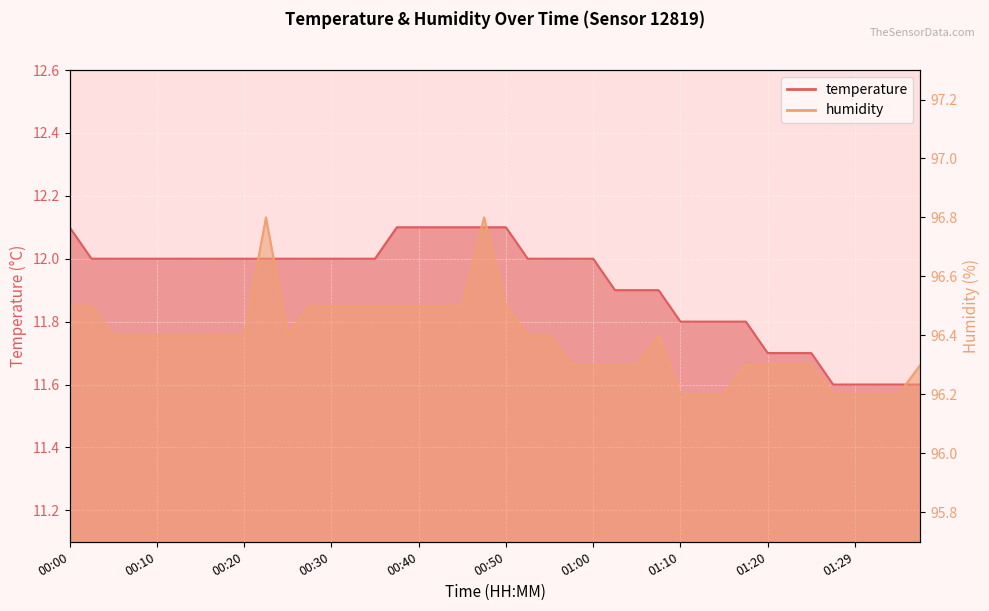

Reading right to left, transcribe all the data shown in this chart.

temperature: 01:37=11.6	01:34=11.6	01:32=11.6	01:29=11.6	01:27=11.6	01:24=11.7	01:22=11.7	01:20=11.7	01:17=11.8	01:15=11.8	01:12=11.8	01:10=11.8	01:07=11.9	01:05=11.9	01:02=11.9	01:00=12.0	00:57=12.0	00:55=12.0	00:52=12.0	00:50=12.1	00:47=12.1	00:45=12.1	00:42=12.1	00:40=12.1	00:37=12.1	00:35=12.0	00:32=12.0	00:30=12.0	00:27=12.0	00:25=12.0	00:22=12.0	00:20=12.0	00:17=12.0	00:15=12.0	00:12=12.0	00:10=12.0	00:07=12.0	00:05=12.0	00:02=12.0	00:00=12.1
humidity: 01:37=96.3	01:34=96.2	01:32=96.2	01:29=96.2	01:27=96.2	01:24=96.3	01:22=96.3	01:20=96.3	01:17=96.3	01:15=96.2	01:12=96.2	01:10=96.2	01:07=96.4	01:05=96.3	01:02=96.3	01:00=96.3	00:57=96.3	00:55=96.4	00:52=96.4	00:50=96.5	00:47=96.8	00:45=96.5	00:42=96.5	00:40=96.5	00:37=96.5	00:35=96.5	00:32=96.5	00:30=96.5	00:27=96.5	00:25=96.4	00:22=96.8	00:20=96.4	00:17=96.4	00:15=96.4	00:12=96.4	00:10=96.4	00:07=96.4	00:05=96.4	00:02=96.5	00:00=96.5